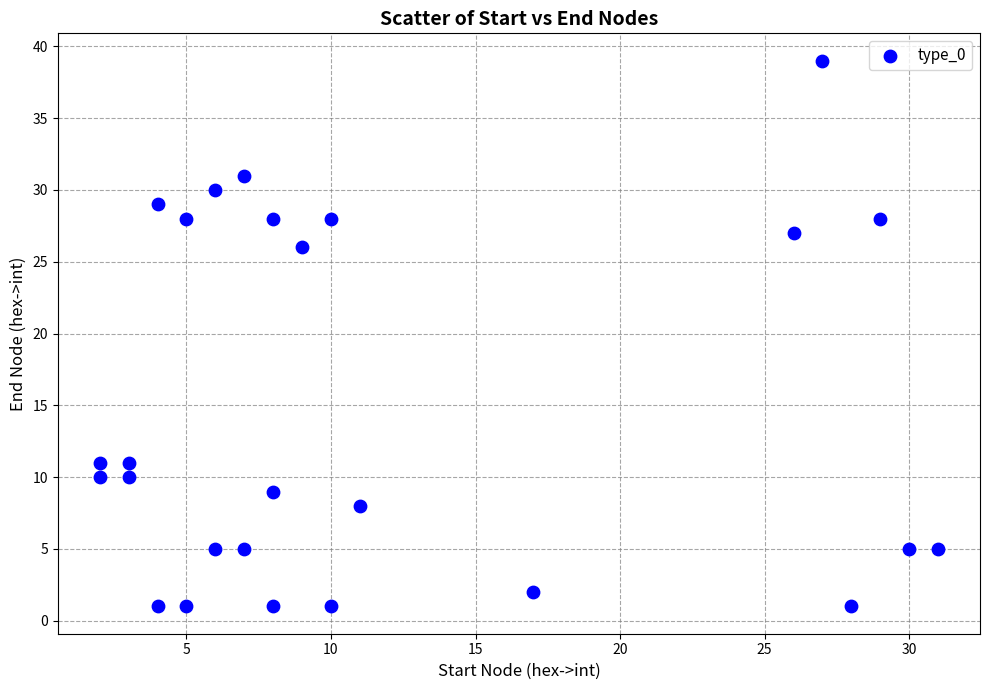

What is the range of Y values (max minus min)?

38